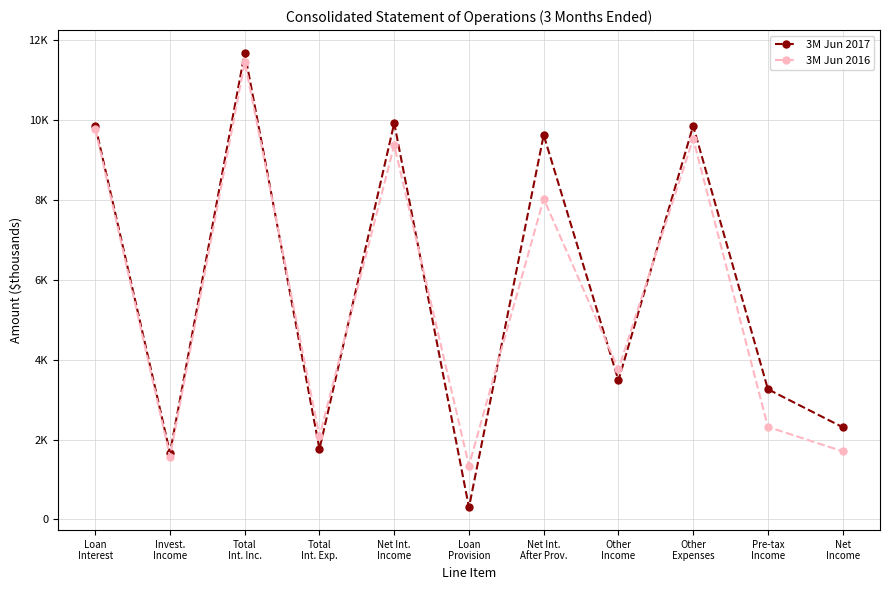

What is the total value across all series at Loan
Provision?

1645